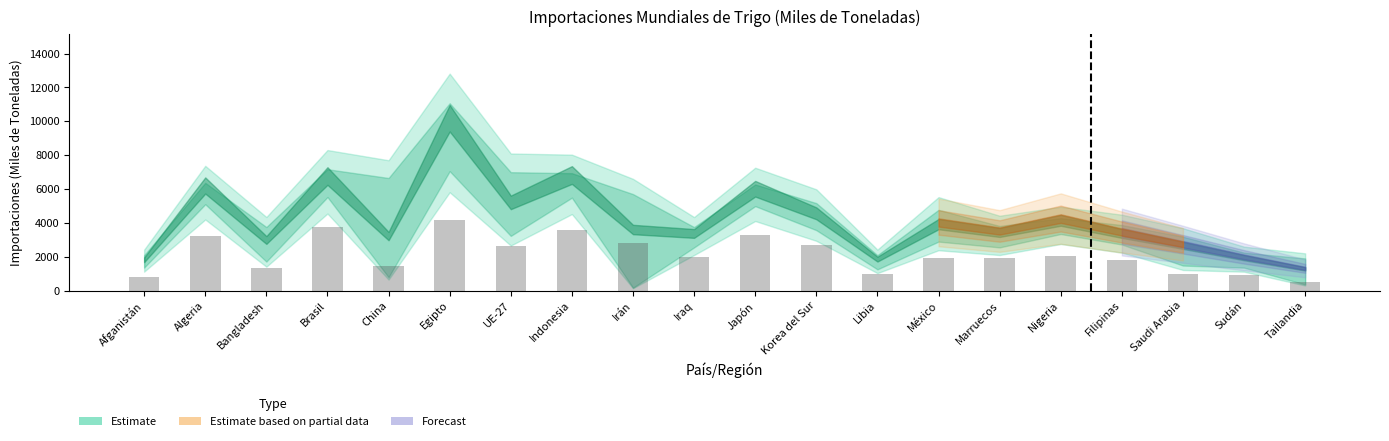

What is the label of the 9th bar from the left?

Irán